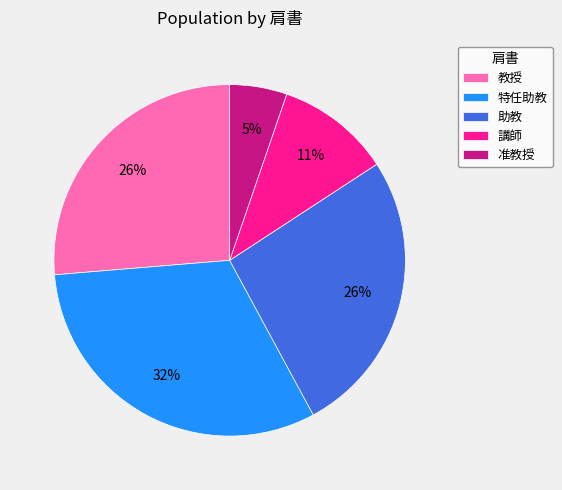

What is the ratio of the value at 助教 to the value at 特任助教?

0.8